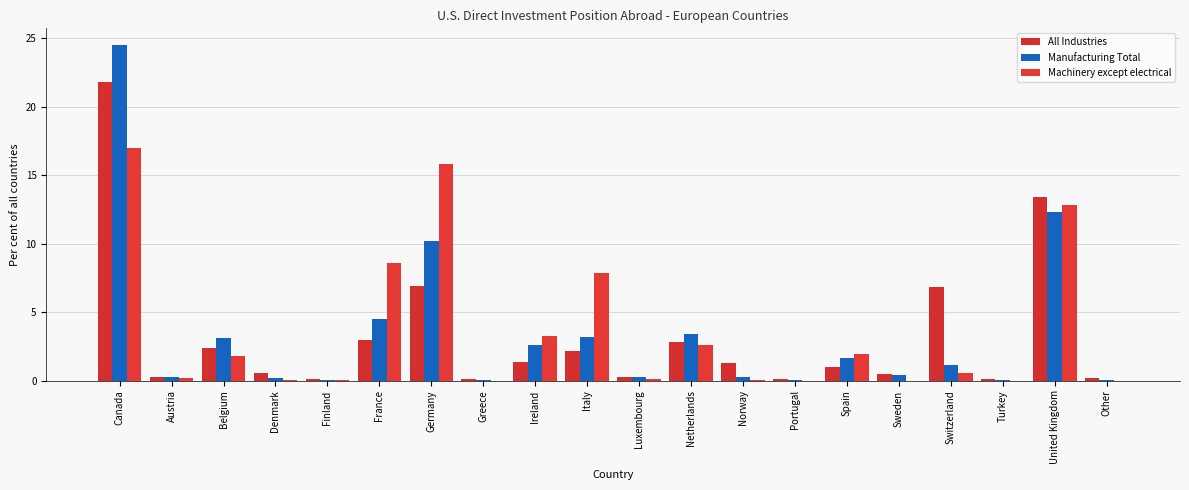

Is the value of Manufacturing Total at Luxembourg greater than the value of All Industries at Ireland?

No